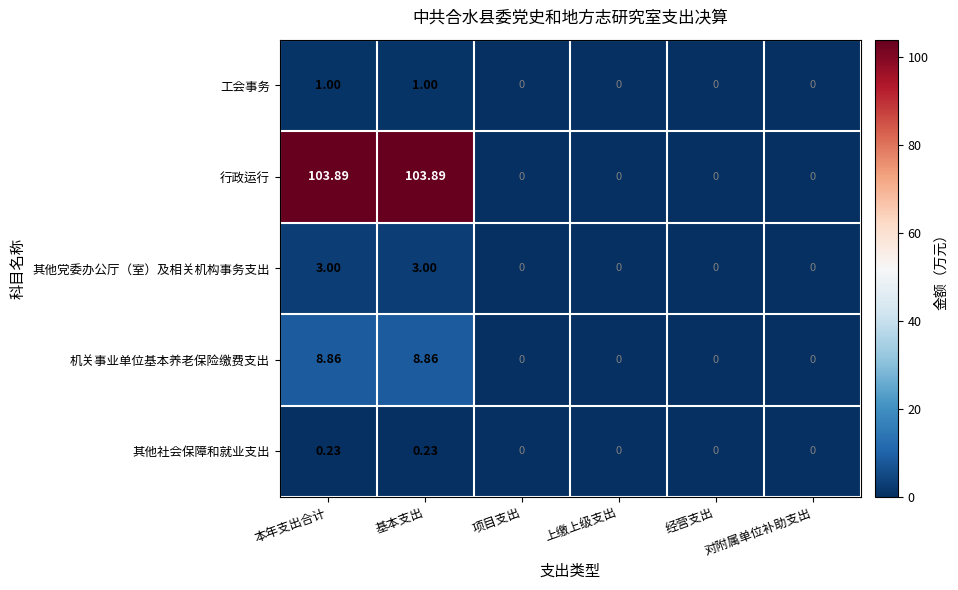

Which series has the largest total across all categories?

行政运行